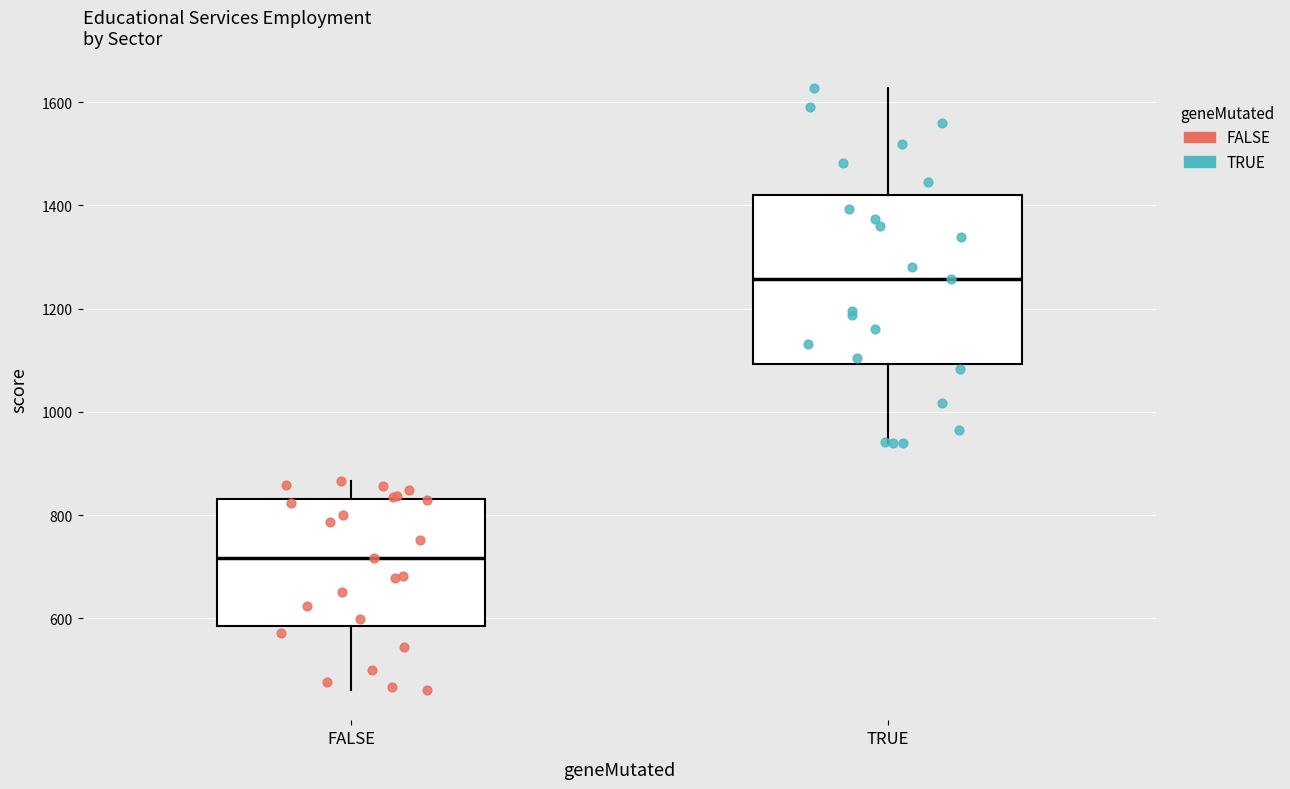

Where does the lower whisker of the box for TRUE end on the y-axis? The values are not printed on the chart, so give them approximately, as read against the axis.

940